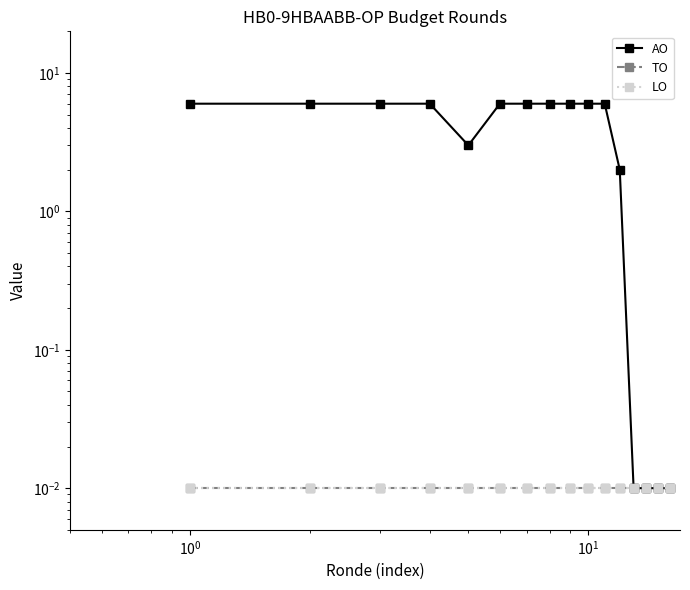

True or false: AO has more than 1 interior local peaks.

False